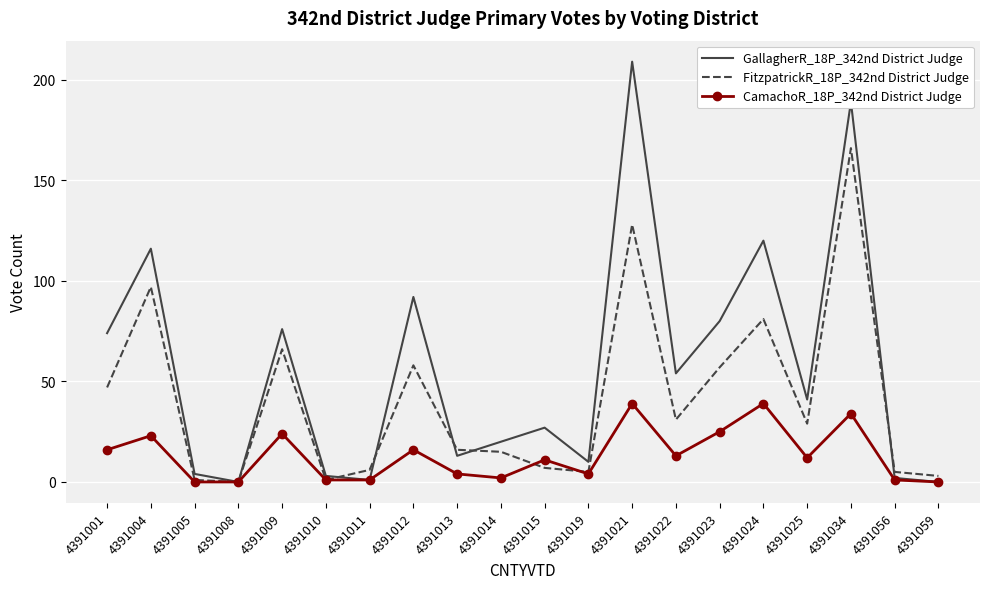

At how many categories does at least one series exceed 69?

8